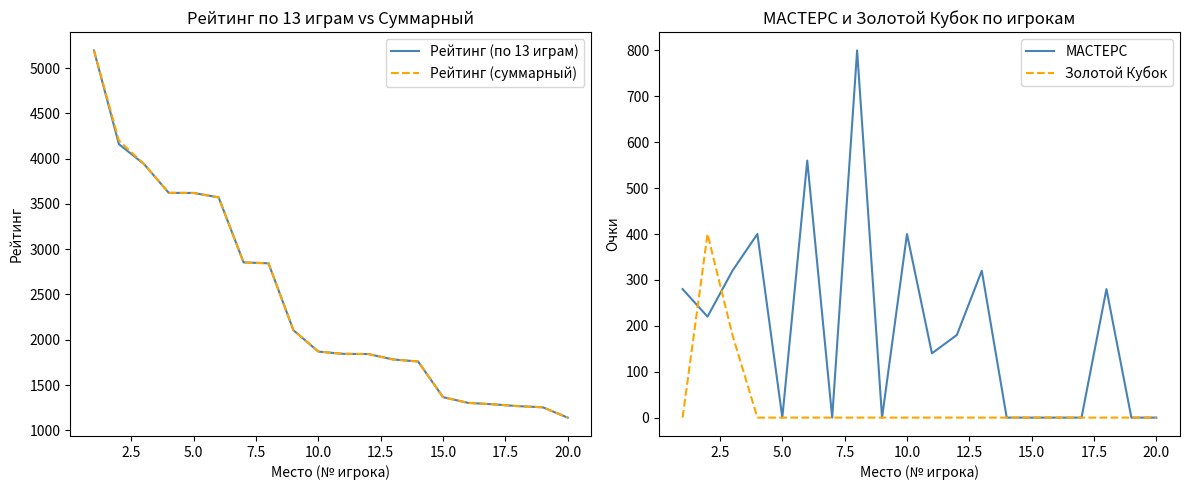

How many interior local peaks does the Золотой Кубок series have?

1